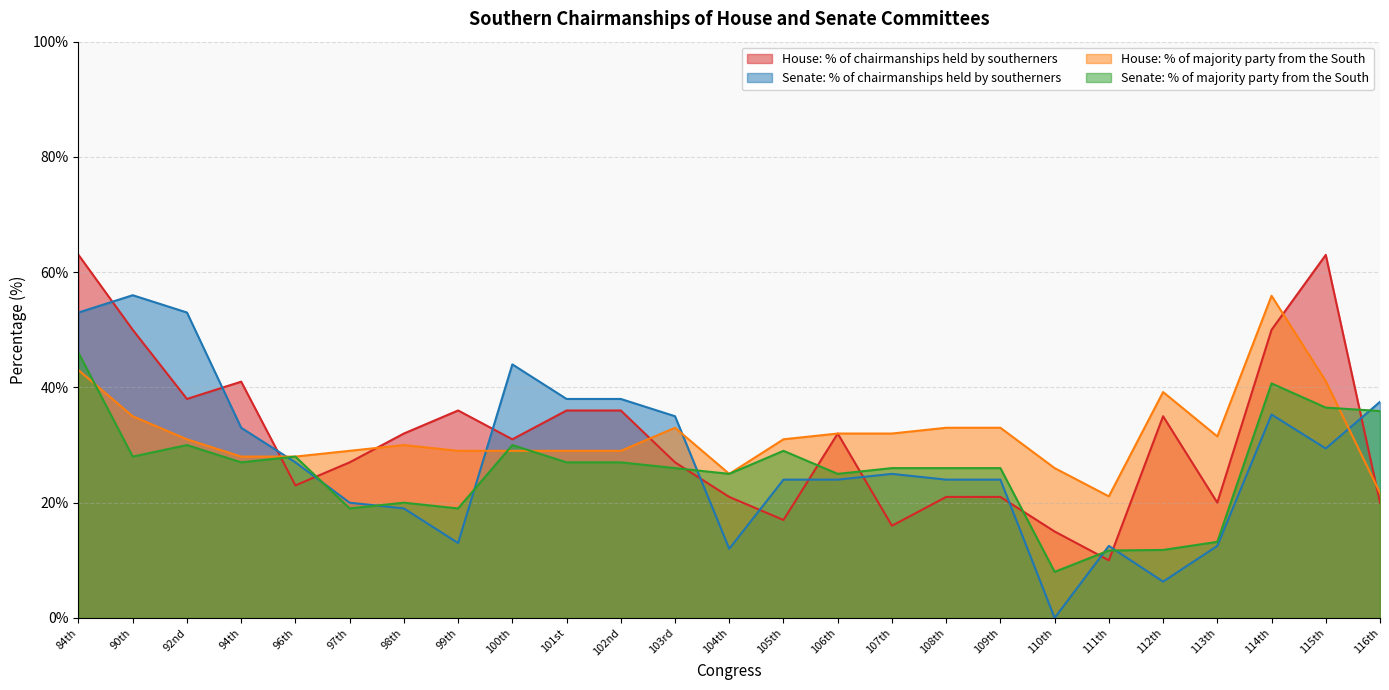

Between 90th and 115th, which series saw the biggest shift?

Senate: % of chairmanships held by southerners